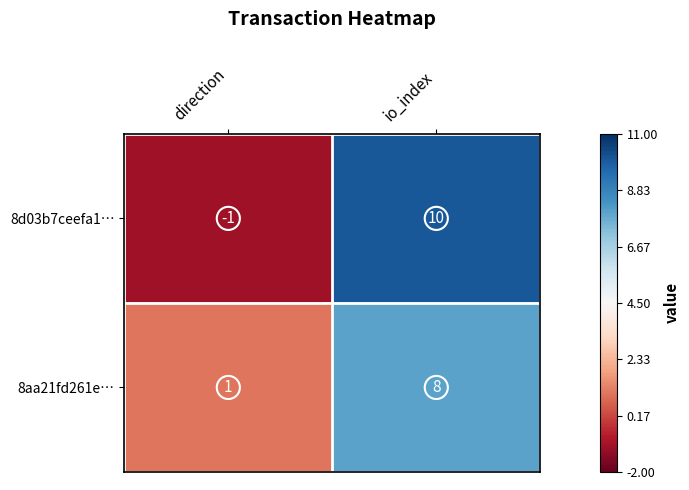

Reading left to right, what are all the values shown in this chart?

8d03b7ceefa1…: direction=-1	io_index=10
8aa21fd261e…: direction=1	io_index=8